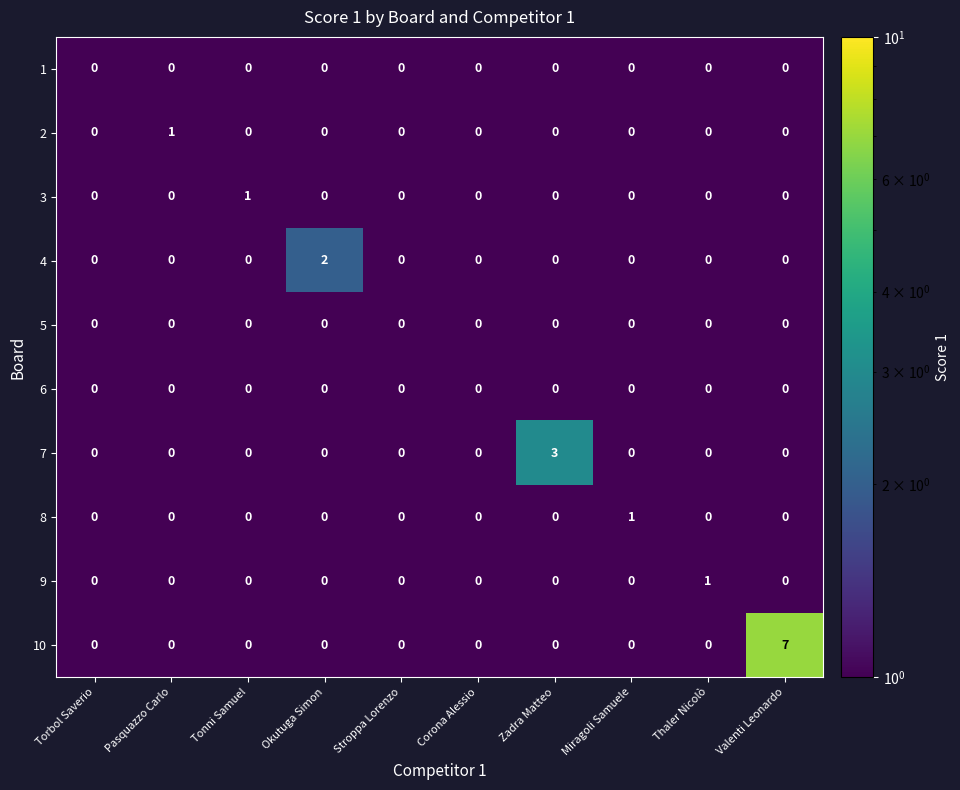

True or false: 8 has a value of -1 at Zadra Matteo.

False